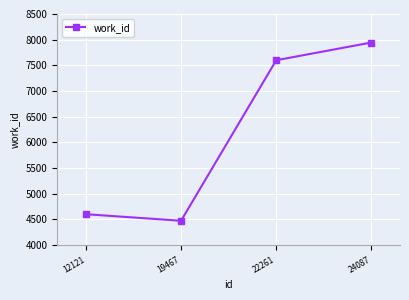

Reading left to right, what are all the values shown in this chart?

4603	4475	7600	7945